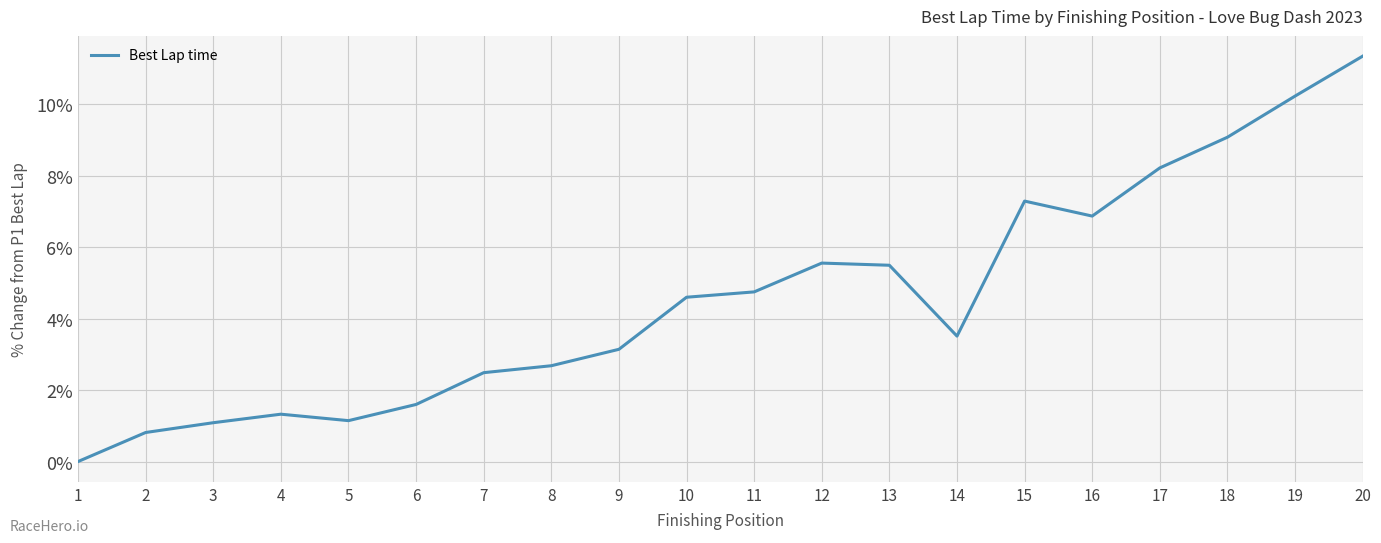

Reading left to right, what are all the values shown in this chart?

0.0	0.8	1.1	1.3	1.1	1.6	2.5	2.7	3.1	4.6	4.8	5.6	5.5	3.5	7.3	6.9	8.2	9.1	10.2	11.4